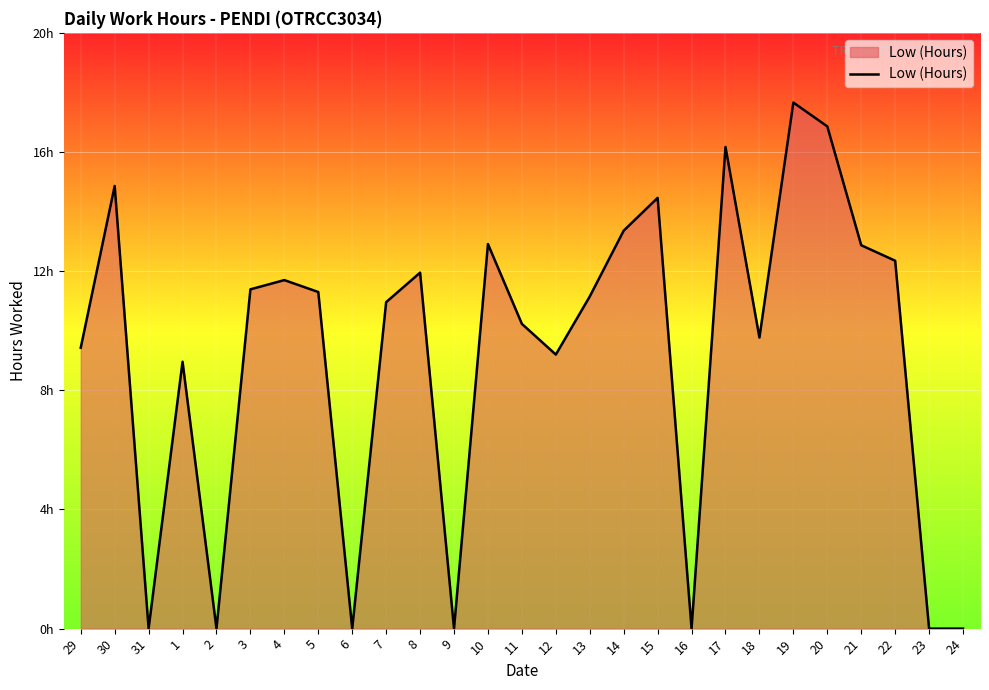

List the labels in order of value, largest first.

19, 20, 17, 30, 15, 14, 10, 21, 22, 8, 4, 3, 5, 13, 7, 11, 18, 29, 12, 1, 31, 2, 6, 9, 16, 23, 24